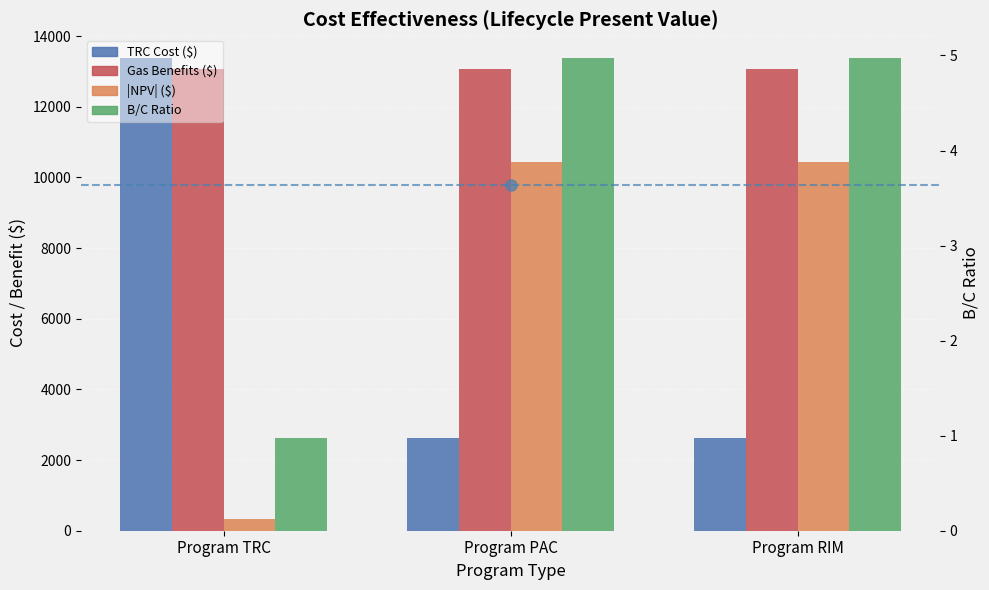

What is the value of the TRC Cost ($) bar at the 1st from the left?

13379.4